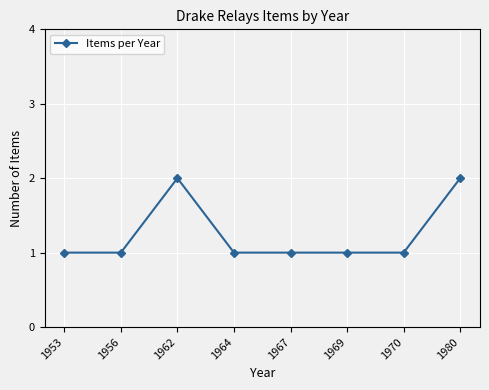

How many data points does each series have?

8